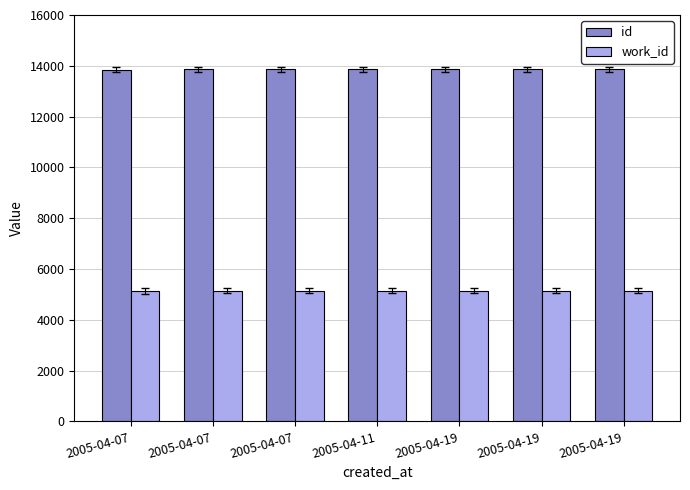

What are all the series names shown in the legend?

id, work_id